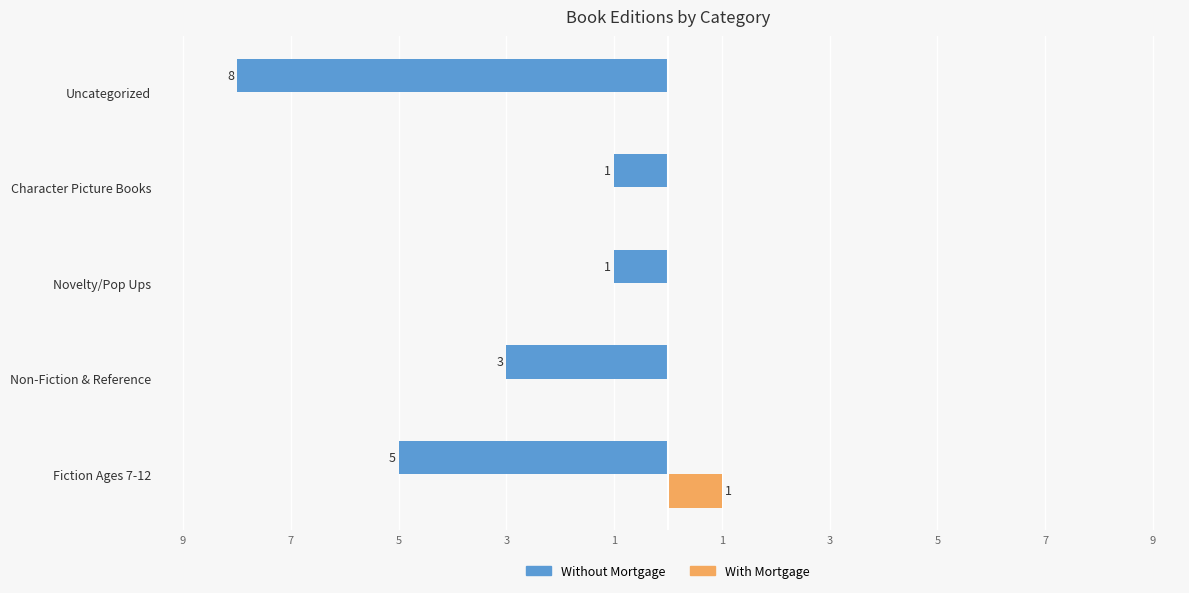

What are all the series names shown in the legend?

Without Mortgage, With Mortgage